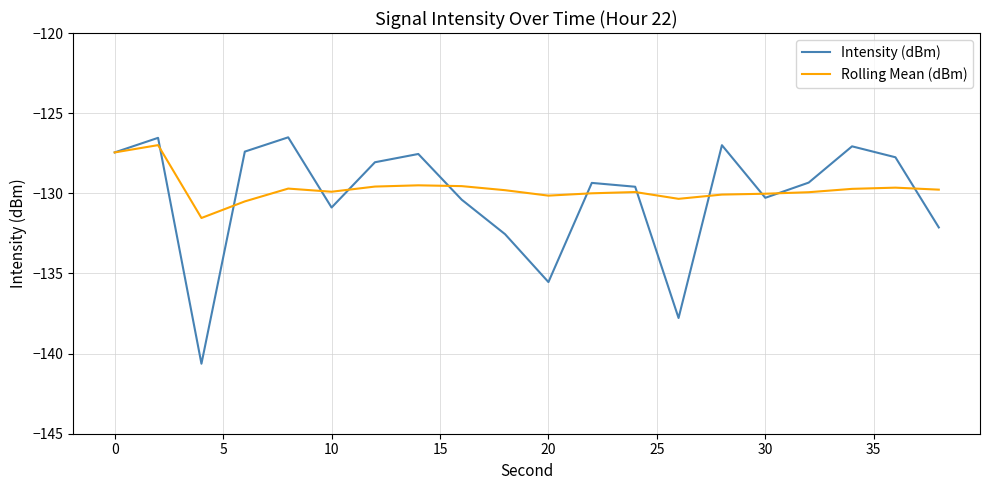

How many lines are shown in the chart?

2